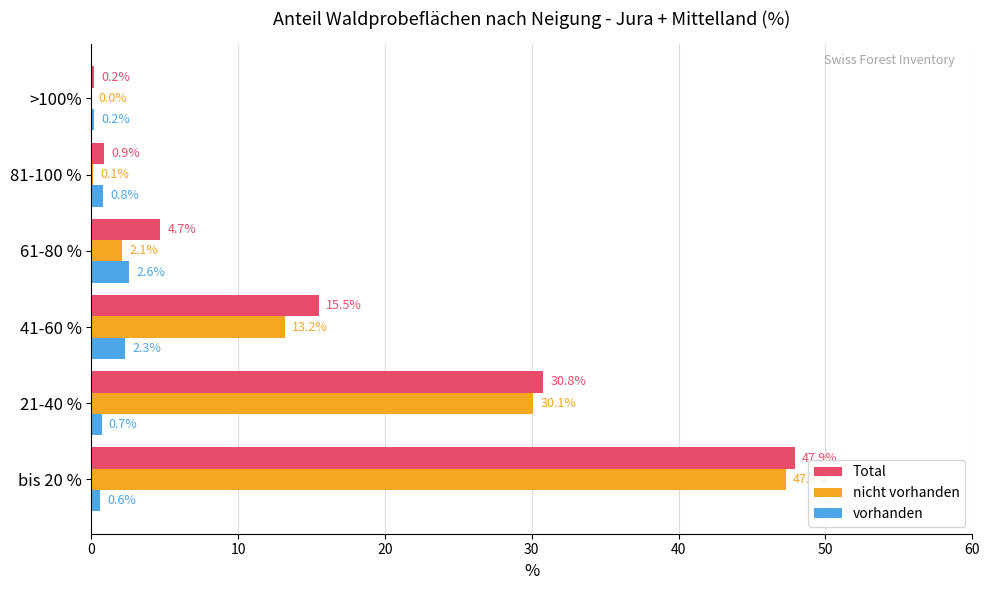

Between 41-60 % and 81-100 %, which series saw the biggest shift?

Total